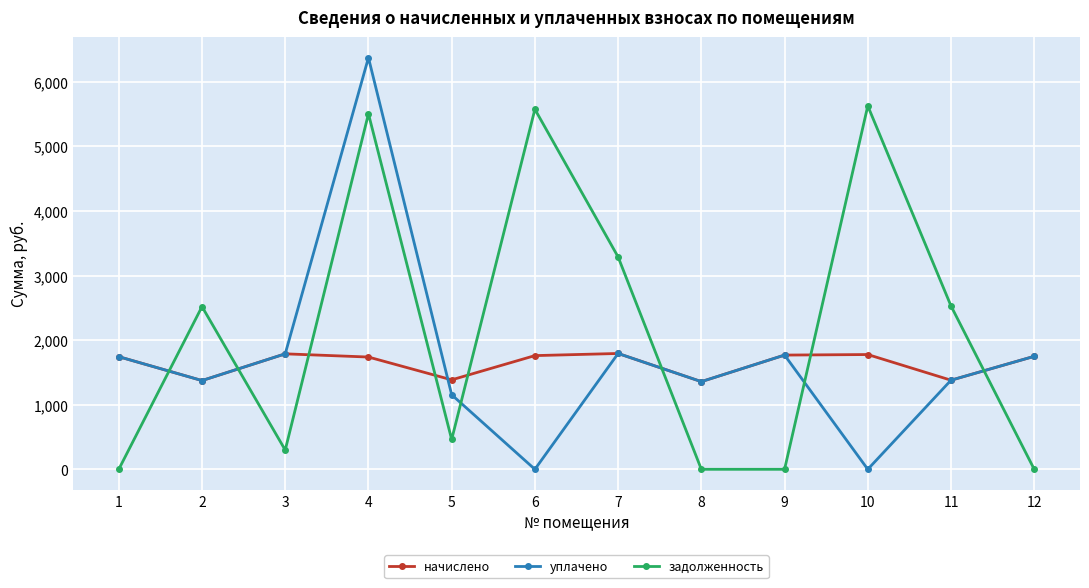

How many categories are shown in the chart?

12